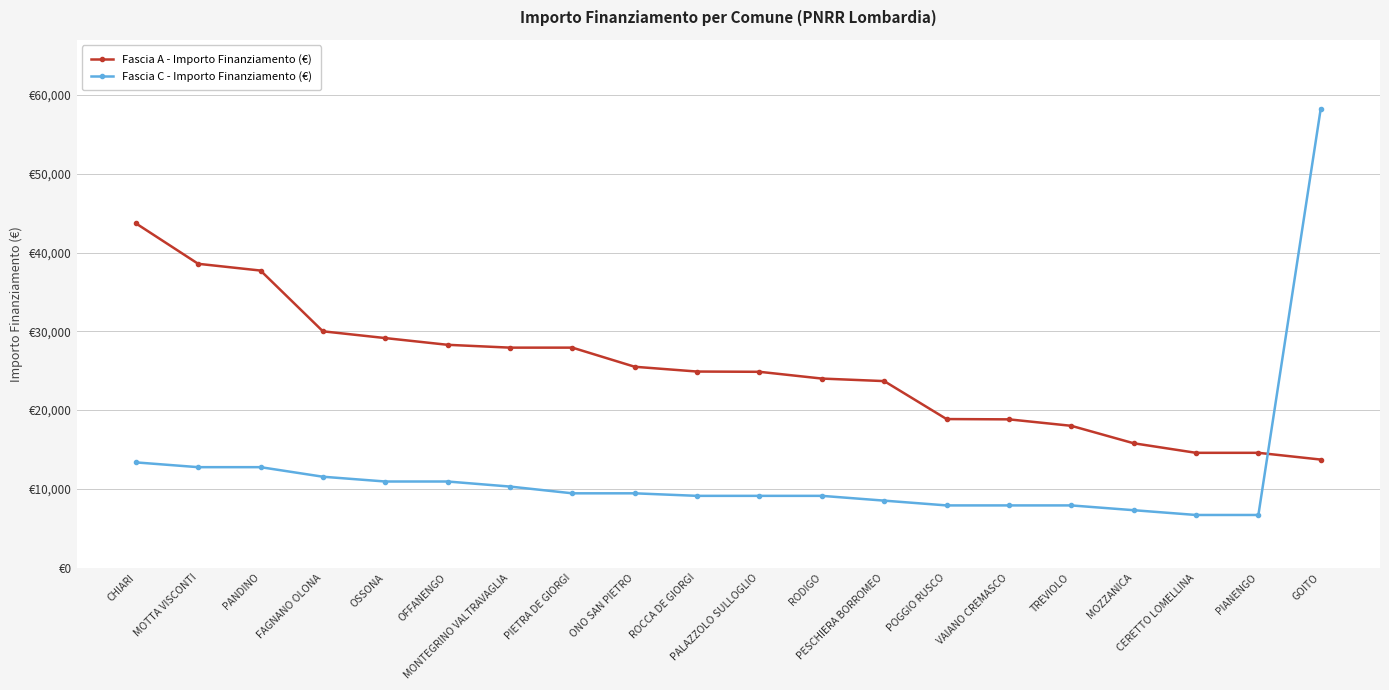

What is the sum of all Fascia C - Importo Finanziamento (€) values?

239767